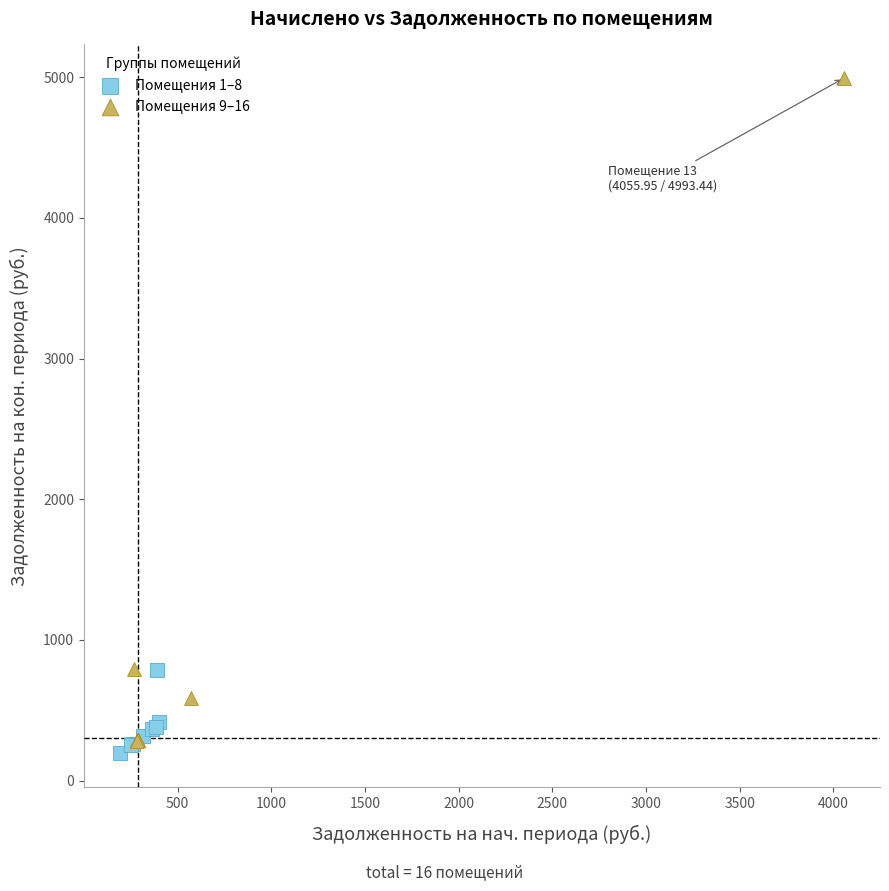

What are all the series names shown in the legend?

Помещения 1–8, Помещения 9–16